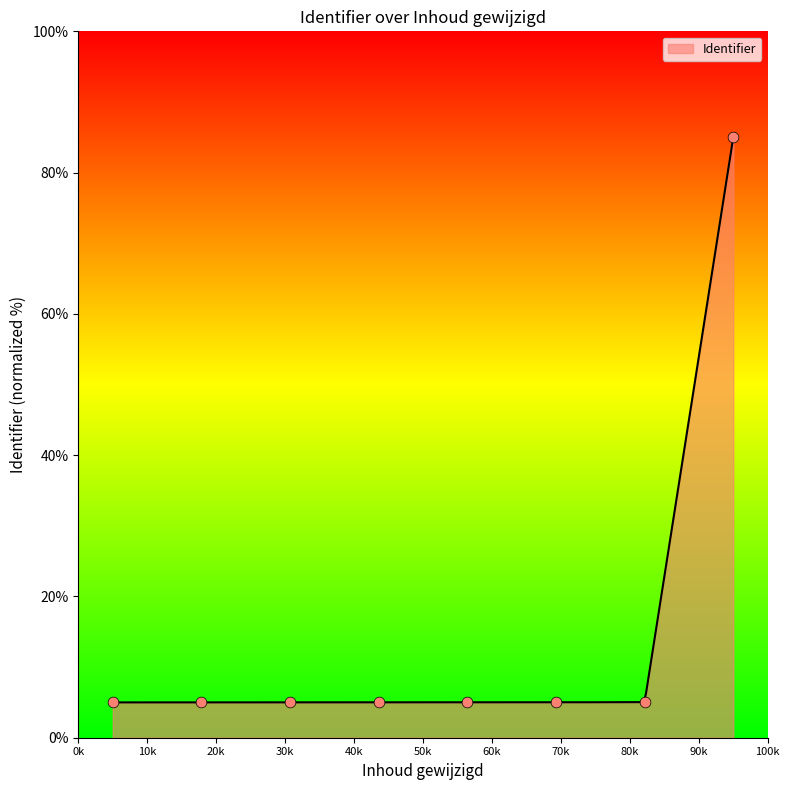

What is the minimum value for Identifier?

5.0